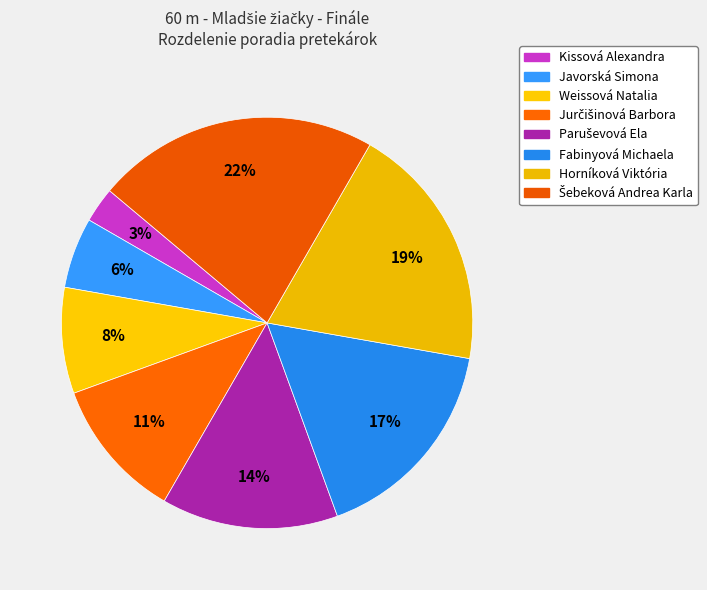

How many segments does this pie chart have?

8